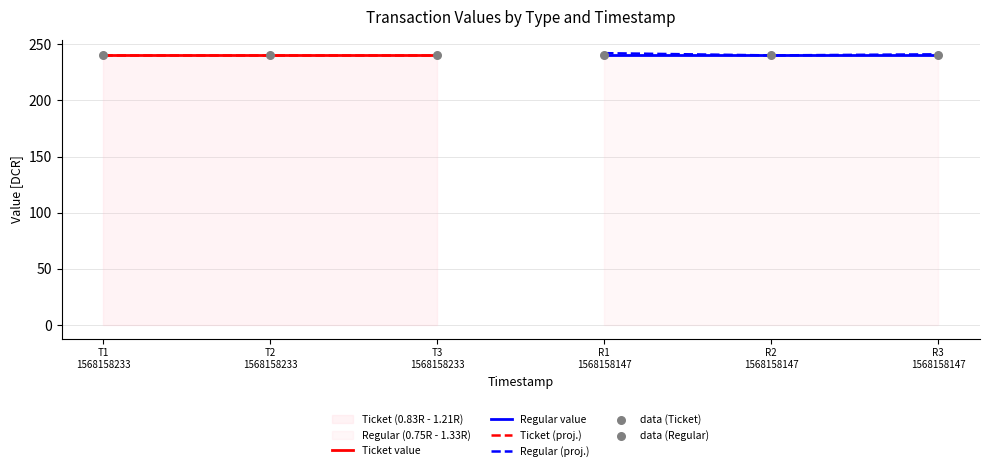

What is the lowest value of the Ticket (proj.) series?

240.0